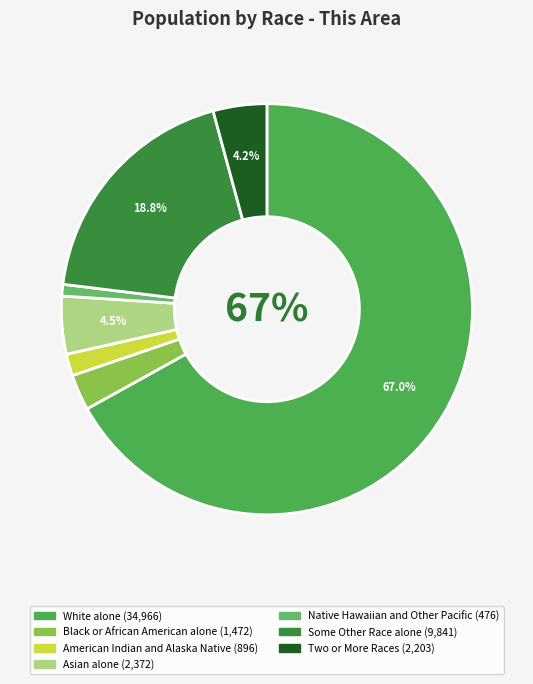

To the nearest percent, what percentage of the pie is Some Other Race alone?

19%